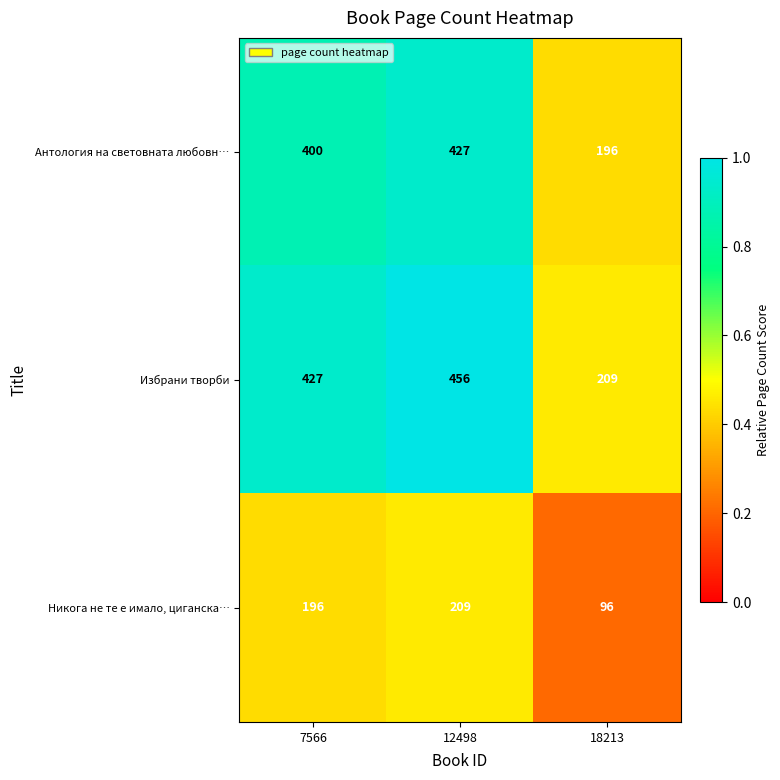

True or false: Никога не те е имало, циганска… has a value of 96 at 18213.

True